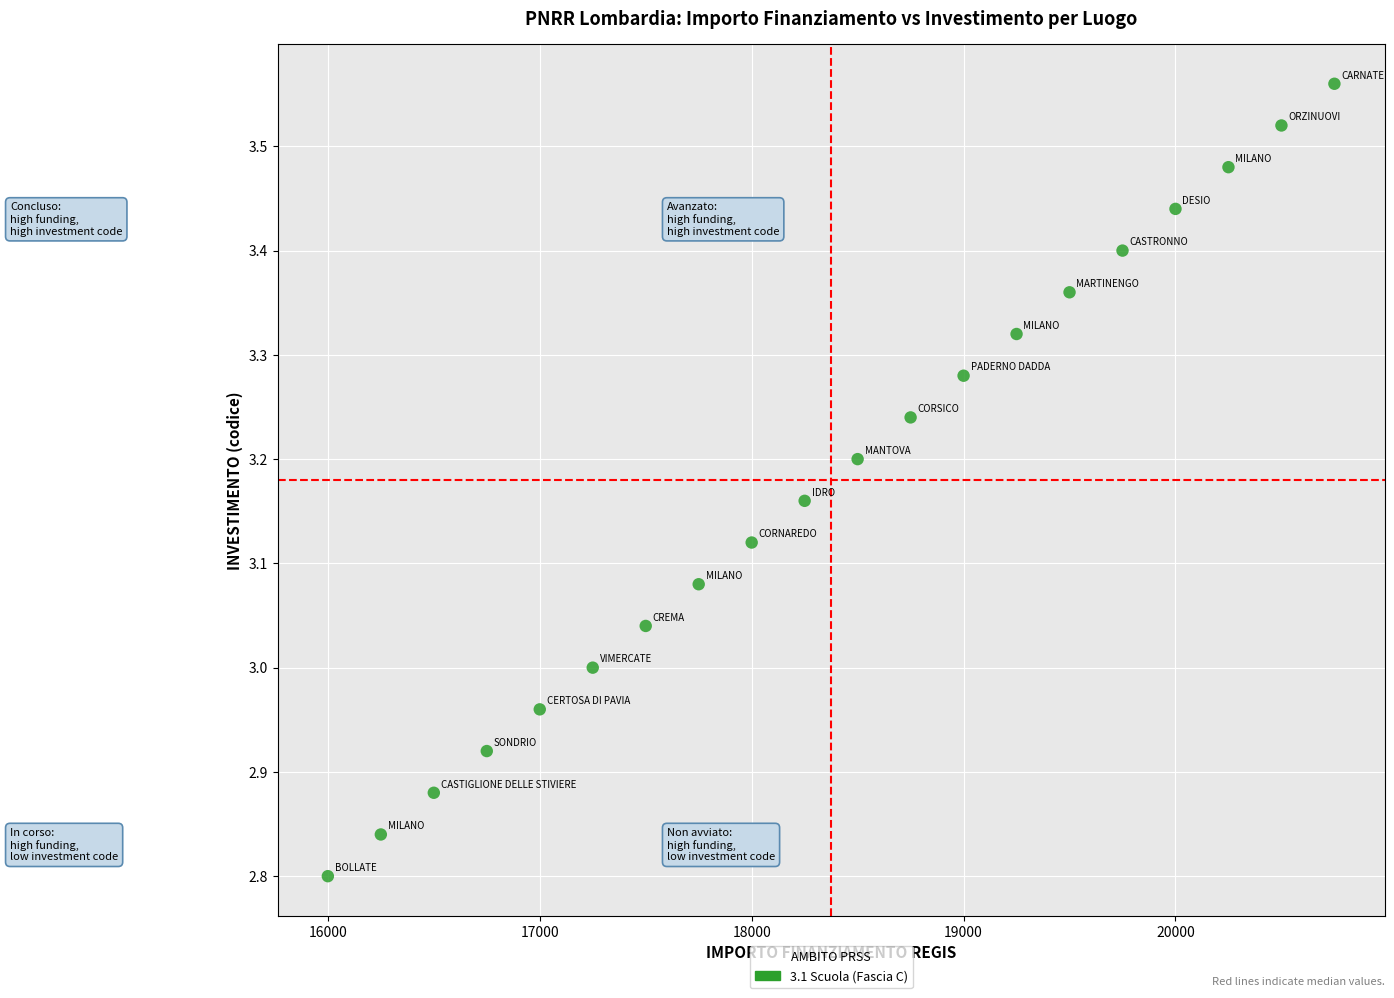

What is the range of Y values (max minus min)?

0.8